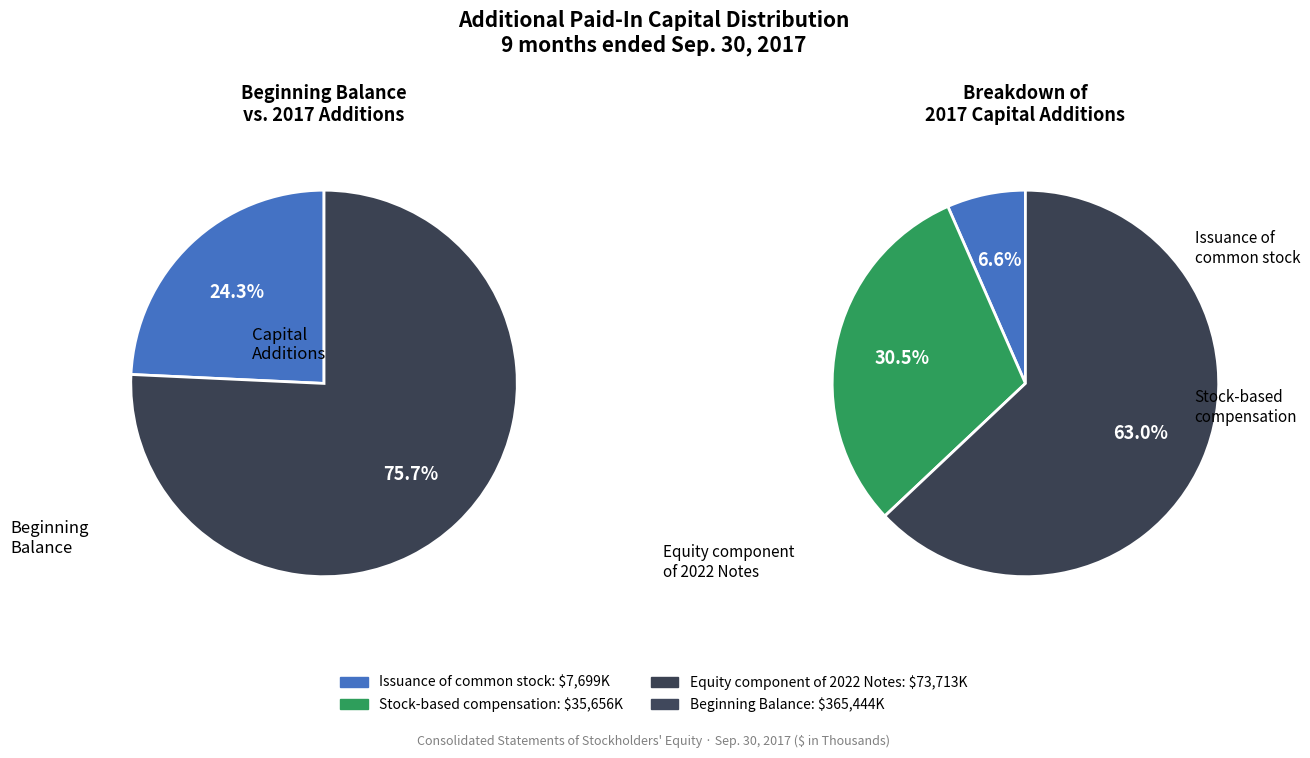

What is the smallest slice in the pie chart?

Issuance of common stock